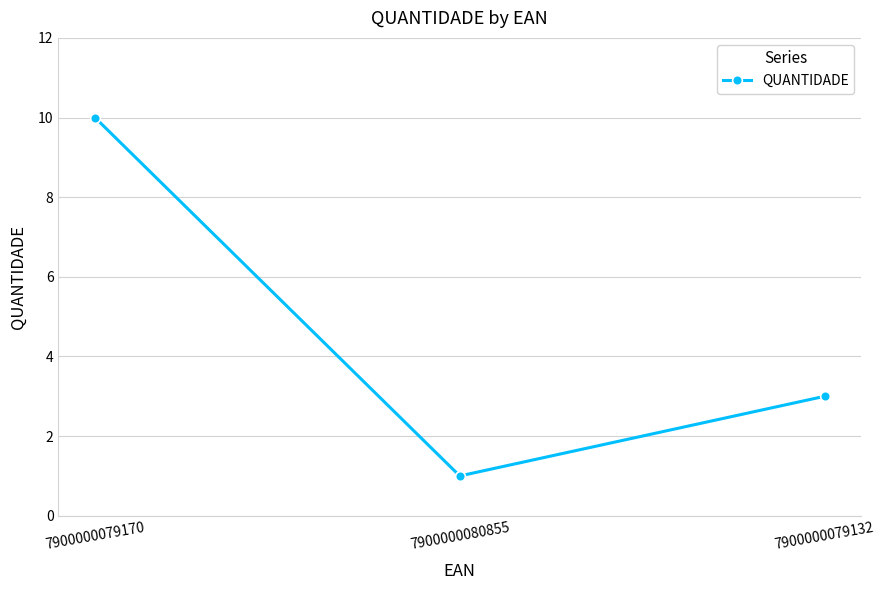

How many series are shown in this chart?

1